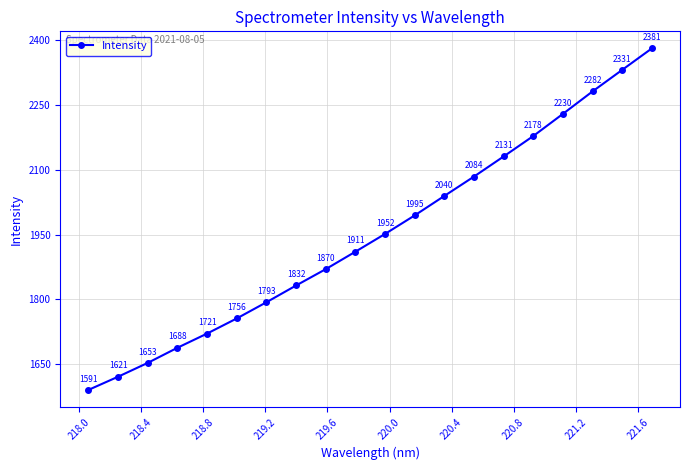

True or false: there are more than 0 points higher than both neighbors.

False